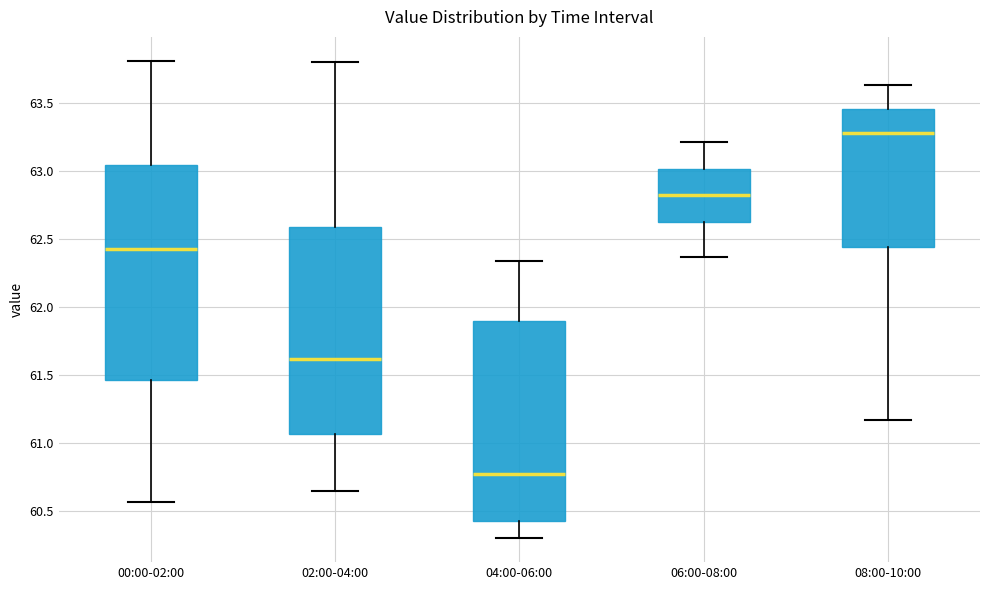

Comparing the boxes themselves (not the whiskers), which one is the tallest?

00:00-02:00